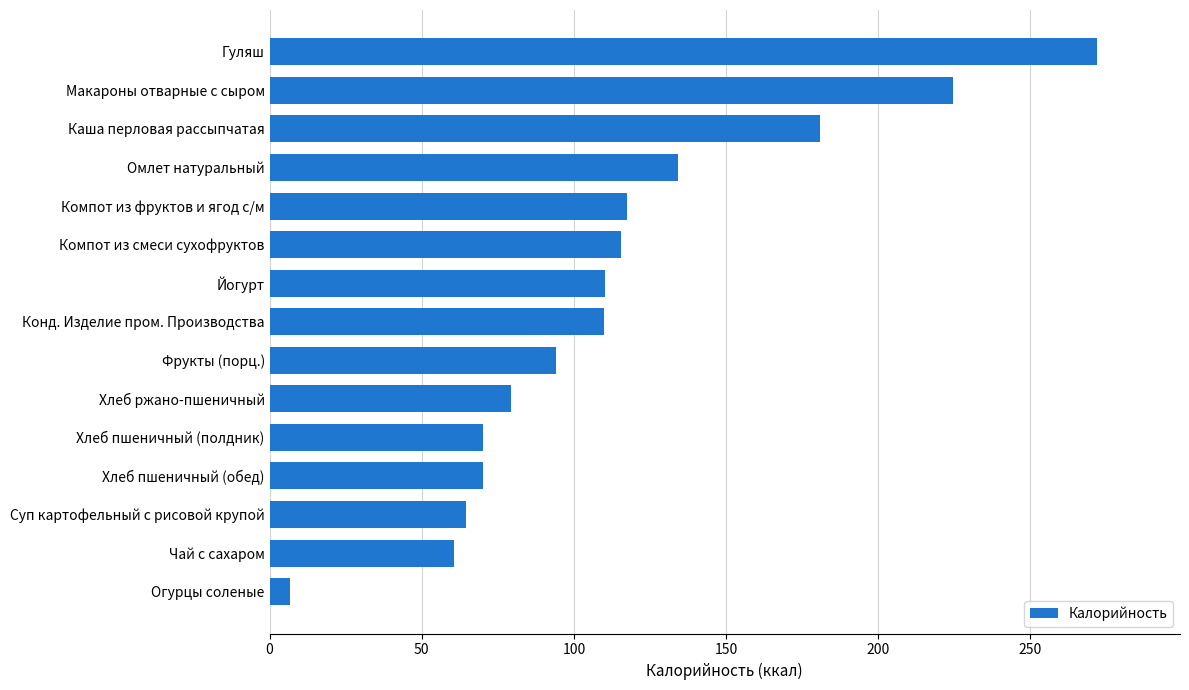

Approximately how many times larger is the value at Компот из фруктов и ягод с/м compared to Огурцы соленые?

18.0